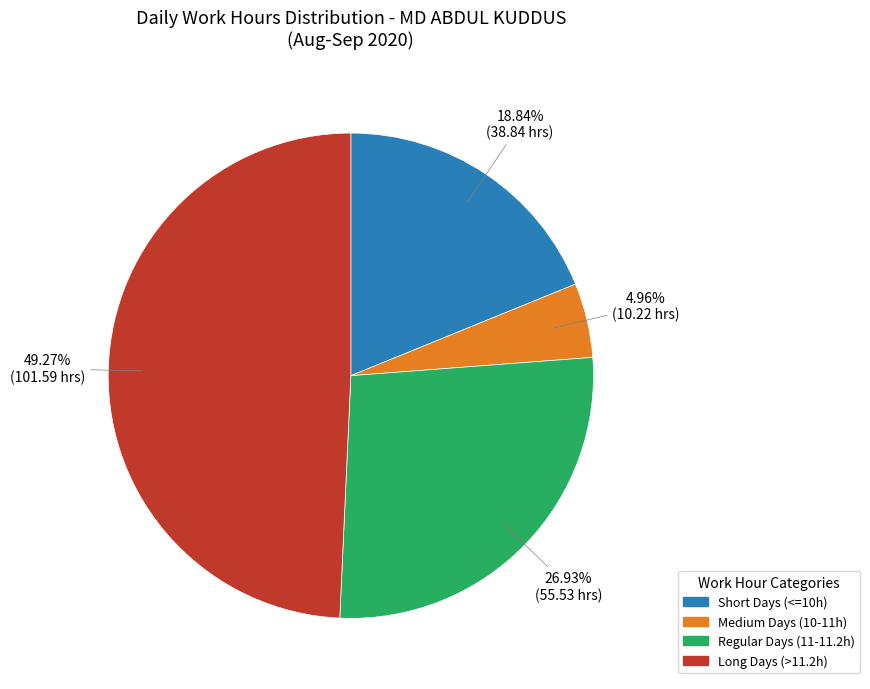

Does any single category account for the majority?

No